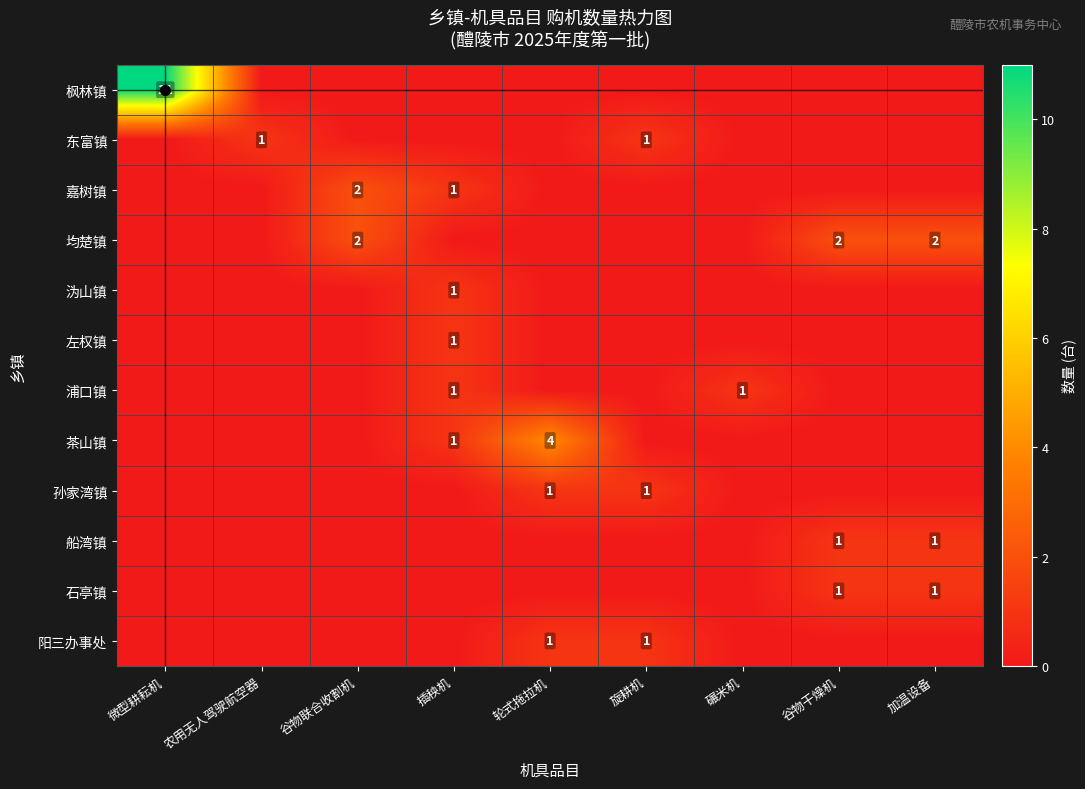

Which has a higher value, 微型耕耘机 or 谷物联合收割机?

微型耕耘机